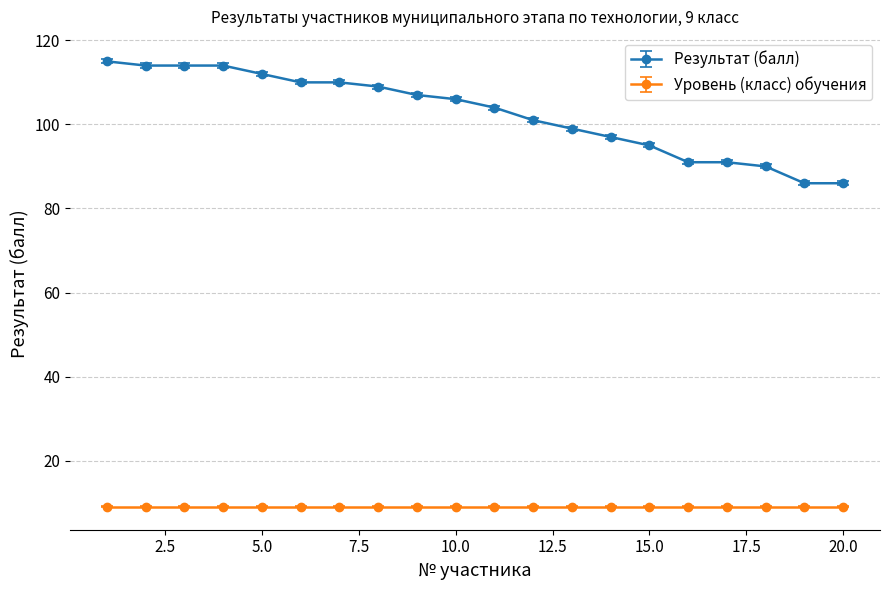

What is the minimum value for Уровень (класс) обучения?

9